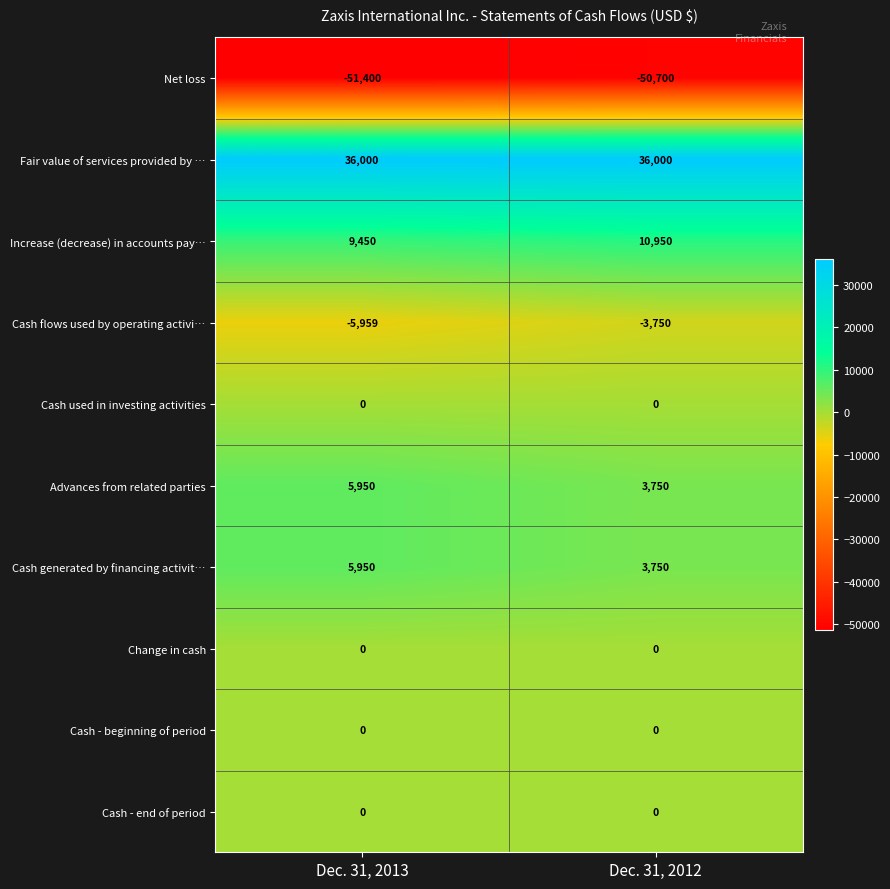

Reading left to right, extract all data points from this chart.

Net loss: Dec. 31, 2013=-51400	Dec. 31, 2012=-50700
Fair value of services provided by …: Dec. 31, 2013=36000	Dec. 31, 2012=36000
Increase (decrease) in accounts pay…: Dec. 31, 2013=9450	Dec. 31, 2012=10950
Cash flows used by operating activi…: Dec. 31, 2013=-5959	Dec. 31, 2012=-3750
Cash used in investing activities: Dec. 31, 2013=0	Dec. 31, 2012=0
Advances from related parties: Dec. 31, 2013=5950	Dec. 31, 2012=3750
Cash generated by financing activit…: Dec. 31, 2013=5950	Dec. 31, 2012=3750
Change in cash: Dec. 31, 2013=0	Dec. 31, 2012=0
Cash - beginning of period: Dec. 31, 2013=0	Dec. 31, 2012=0
Cash - end of period: Dec. 31, 2013=0	Dec. 31, 2012=0